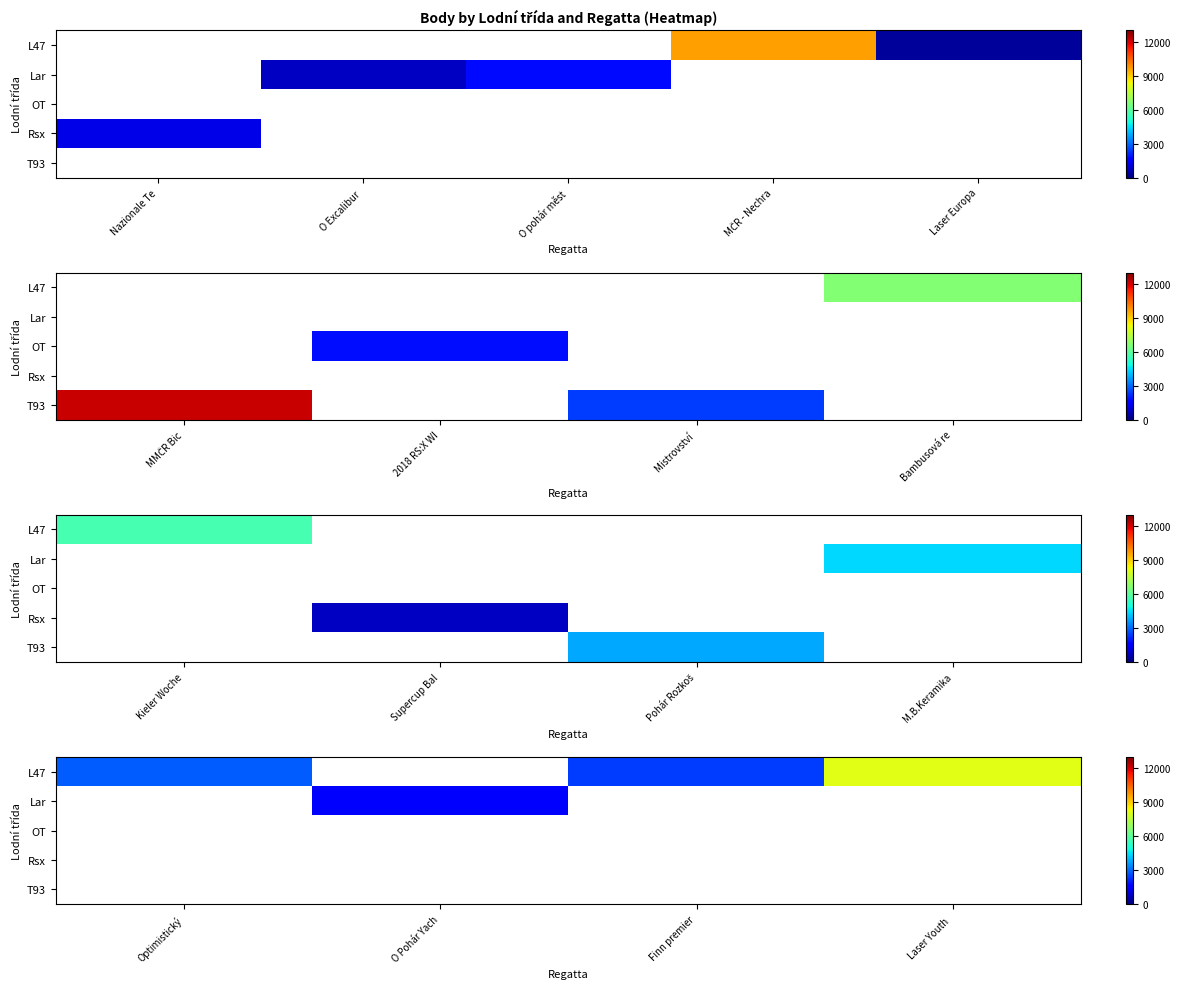

Is the value of L47 at Optimistický greater than the value of OT at Optimistický?

No